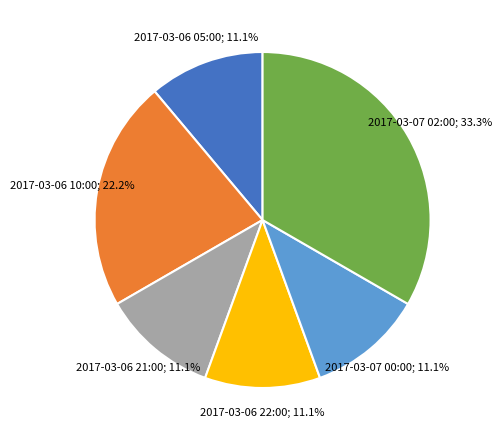

Does any single category account for the majority?

No